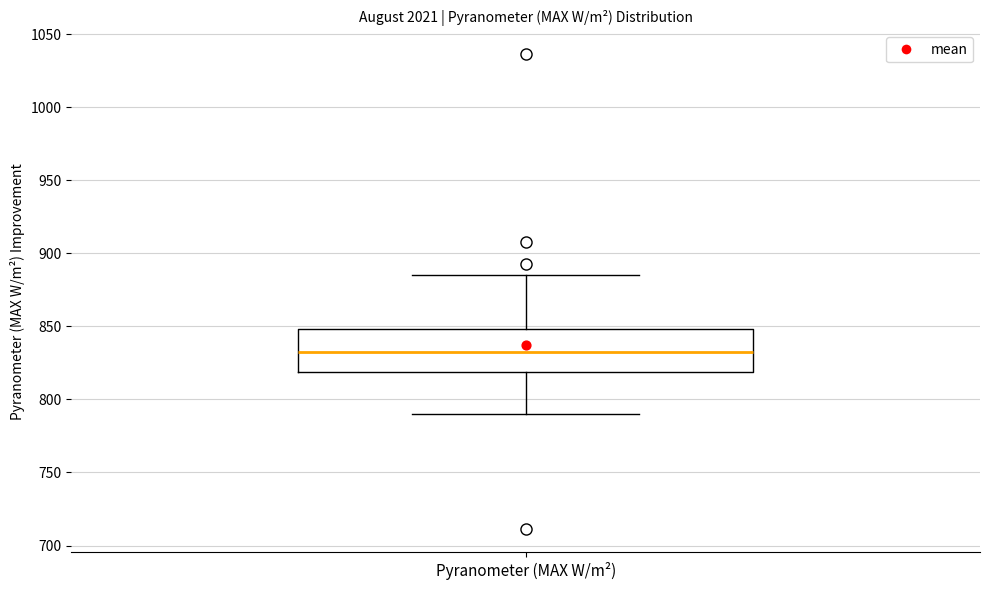

Transcribe this box plot: give where the median line is, the range the box spans, and where the two whiskers end, as read against the y-axis. The values are not printed on the chart, so give them approximately, as read against the axis.

median 830, box 820 to 850, whiskers 790 to 885